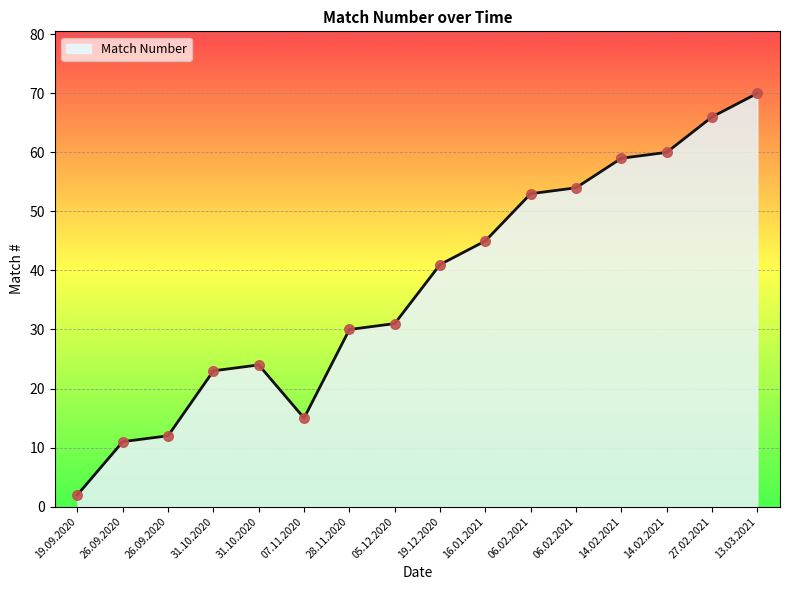

What is the change in value from 05.12.2020 to 14.02.2021?

+28